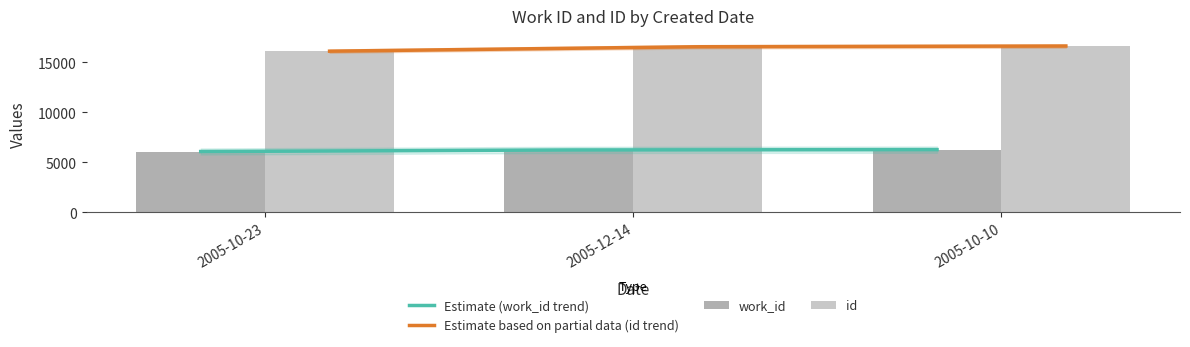

Count the id values in the range 16094 to 16608.

3